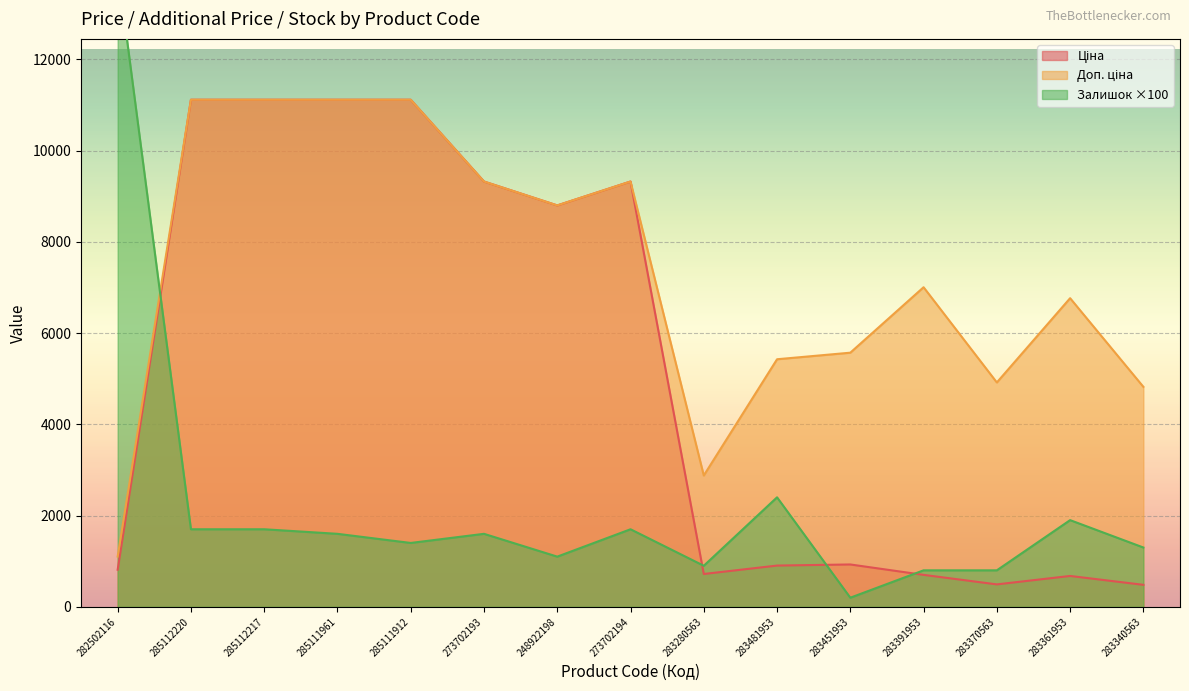

What is the total value across all series at 283391953?

8504.7